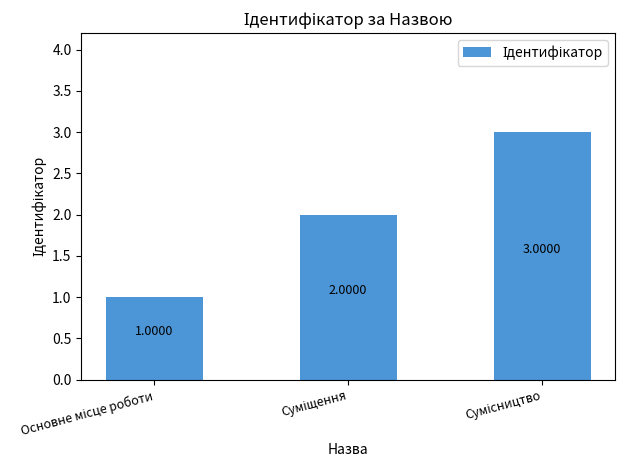

What is the label of the 1st bar from the left?

Основне місце роботи